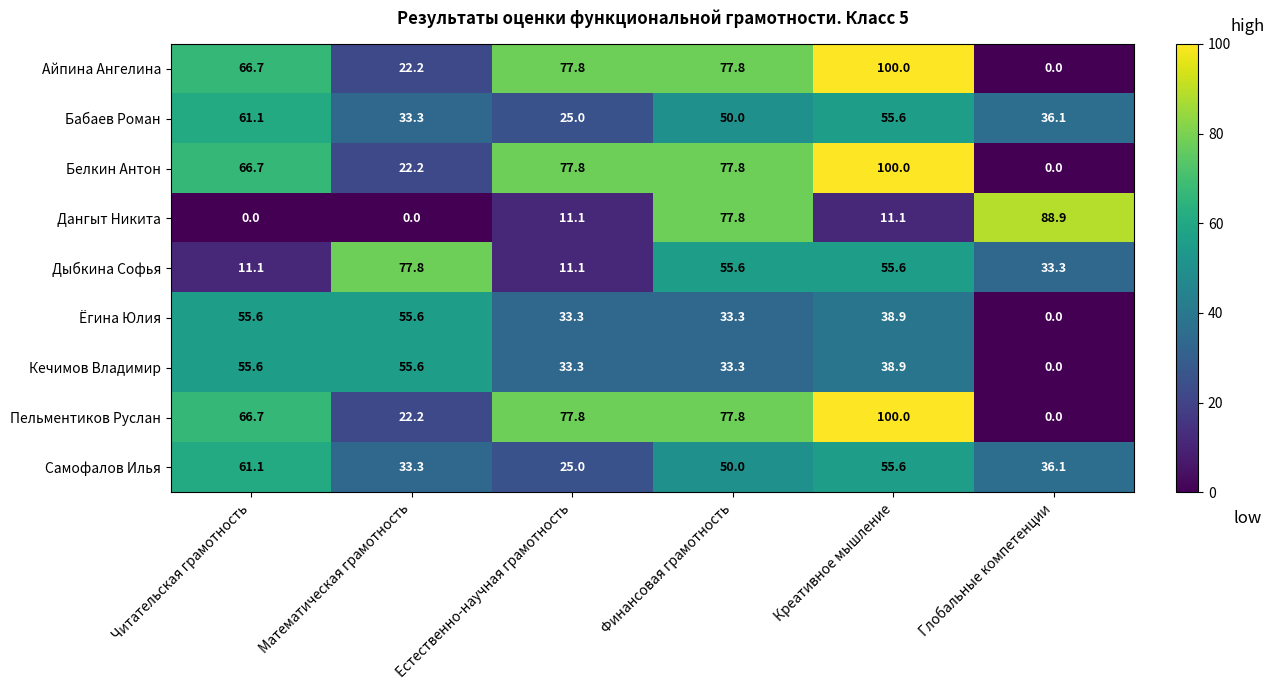

Which series changed the most between Финансовая грамотность and Креативное мышление?

Дангыт Никита